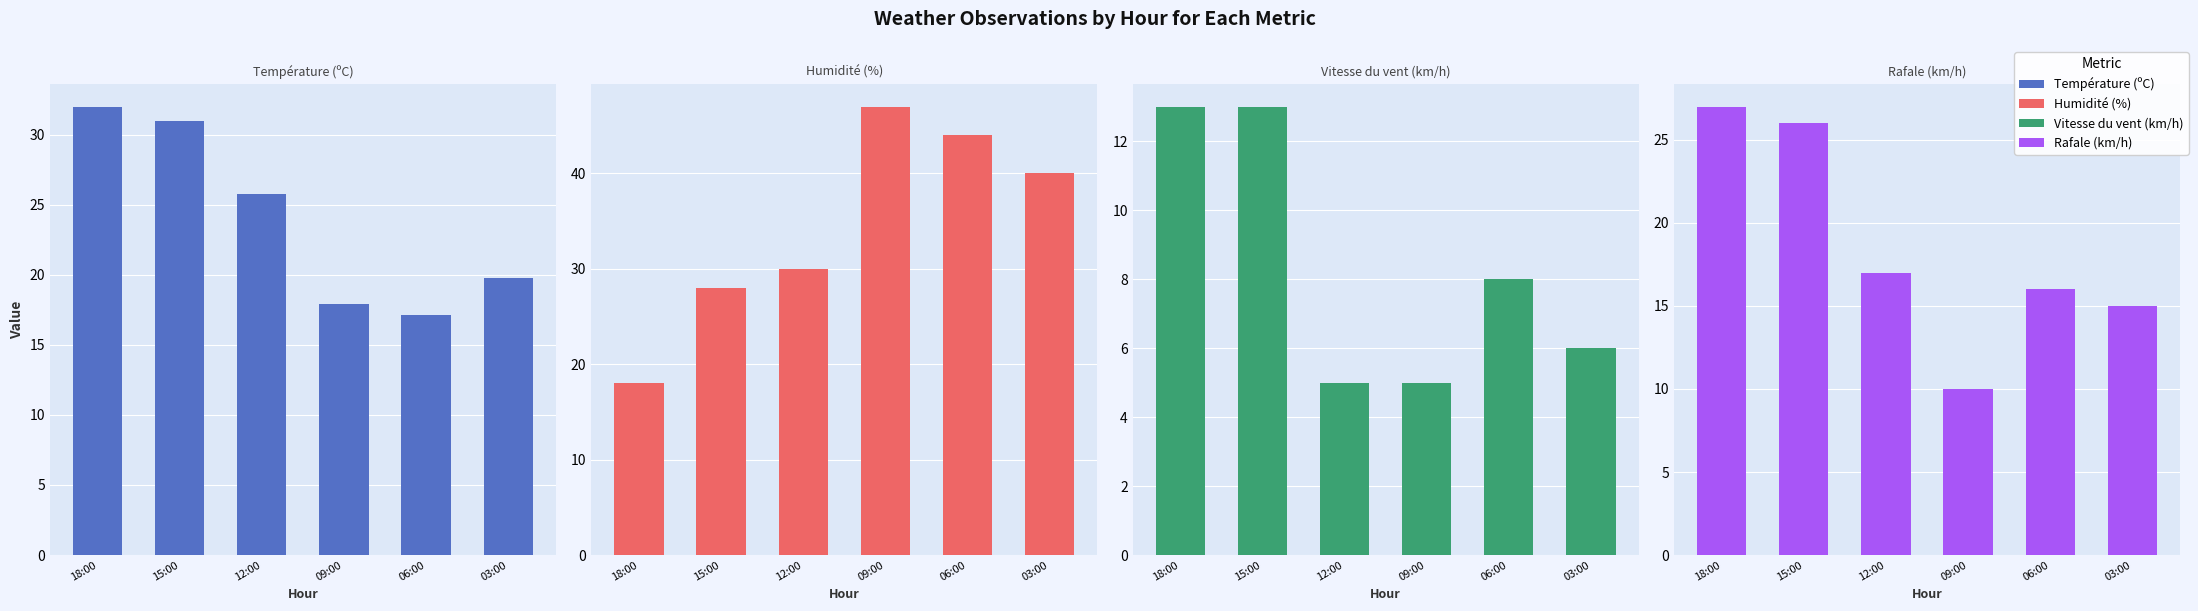

Reading left to right, list all the values displayed in this chart.

Température (ºC): 18:00=32.0	15:00=31.0	12:00=25.8	09:00=17.9	06:00=17.1	03:00=19.8
Humidité (%): 18:00=18.0	15:00=28.0	12:00=30.0	09:00=47.0	06:00=44.0	03:00=40.0
Vitesse du vent (km/h): 18:00=13.0	15:00=13.0	12:00=5.0	09:00=5.0	06:00=8.0	03:00=6.0
Rafale (km/h): 18:00=27.0	15:00=26.0	12:00=17.0	09:00=10.0	06:00=16.0	03:00=15.0